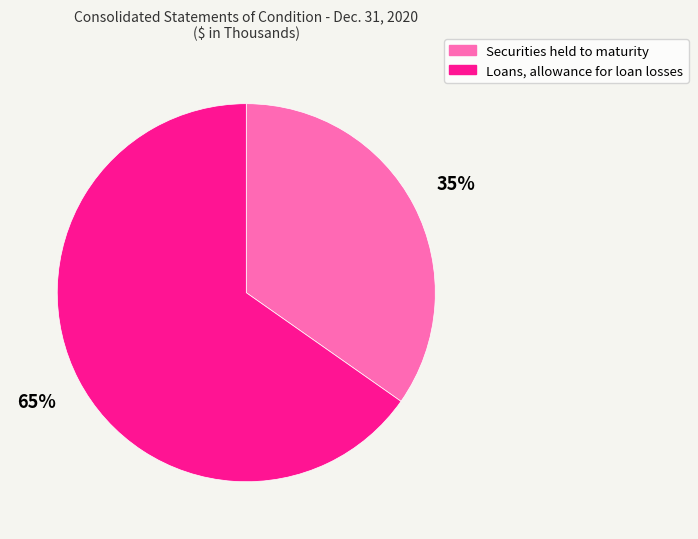

To the nearest percent, what percentage of the pie is Loans, allowance for loan losses?

65%